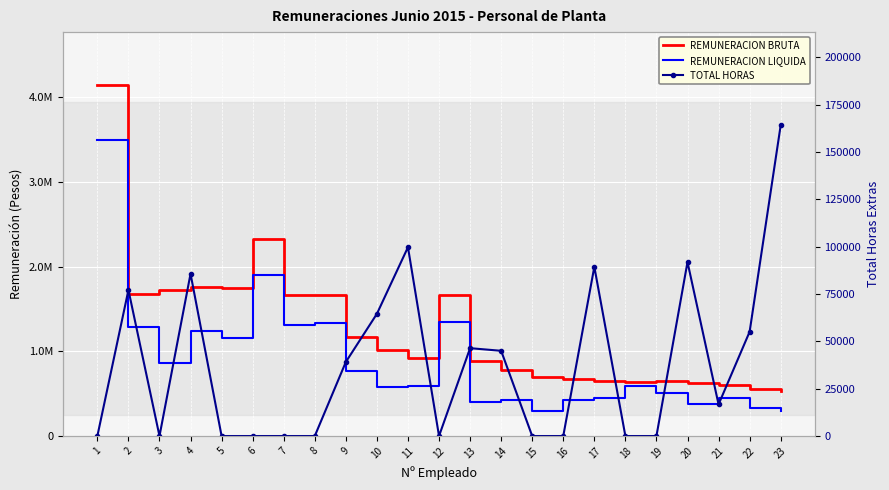

Reading left to right, transcribe all the data shown in this chart.

REMUNERACION BRUTA: 4144575	1675172	1724644	1754327	1744433	2322866	1665278	1665278	1172548	1011969	923494	1665278	881047	781693	698624	667615	651583	640652	652466	624863	598221	560495	525856
REMUNERACION LIQUIDA: 3494460	1283556	867270	1243110	1157389	1905979	1315091	1335171	767640	574030	594213	1341367	407098	419782	292435	426170	450684	587509	509757	378893	445329	334845	299035
TOTAL HORAS: 0	77103	0	85665	0	0	0	0	39104	64528	99692	0	46384	45000	0	0	89346	0	0	91854	16704	55050	164049